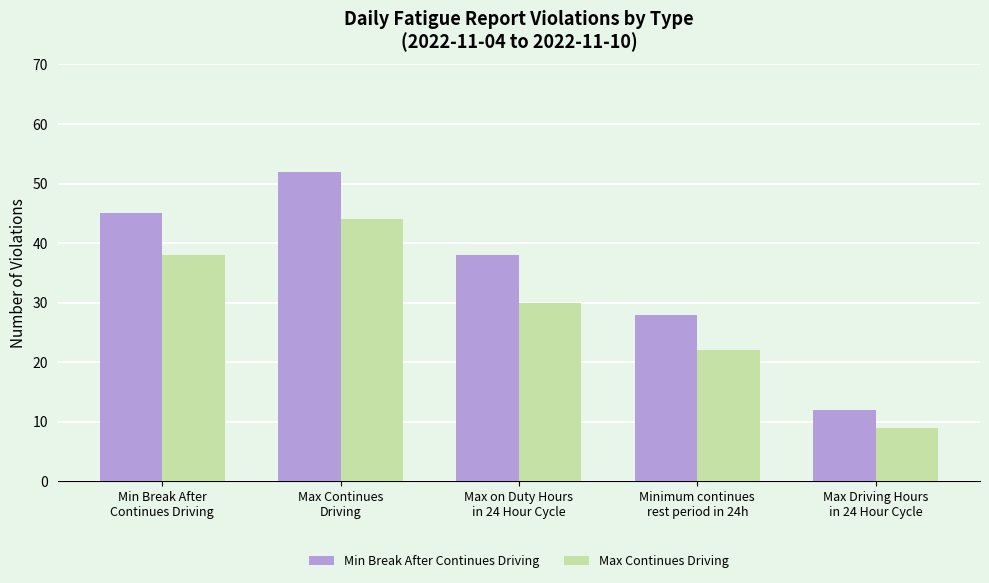

Reading right to left, extract all data points from this chart.

Min Break After Continues Driving: Max Driving Hours
in 24 Hour Cycle=12	Minimum continues
rest period in 24h=28	Max on Duty Hours
in 24 Hour Cycle=38	Max Continues
Driving=52	Min Break After
Continues Driving=45
Max Continues Driving: Max Driving Hours
in 24 Hour Cycle=9	Minimum continues
rest period in 24h=22	Max on Duty Hours
in 24 Hour Cycle=30	Max Continues
Driving=44	Min Break After
Continues Driving=38